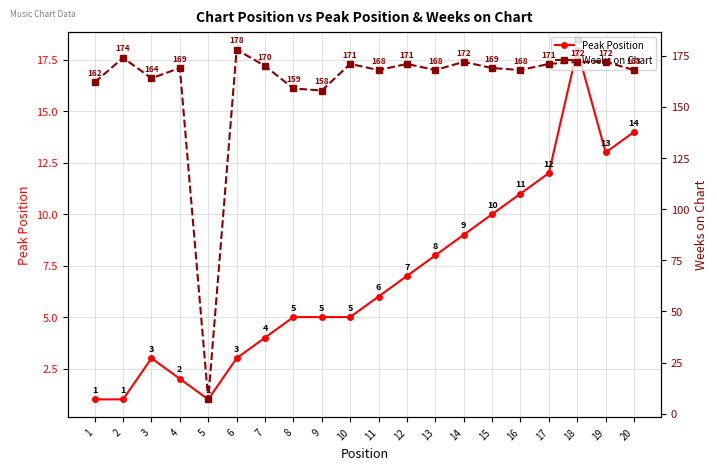

The Weeks on Chart series shows 242 at 2. True or false?

False